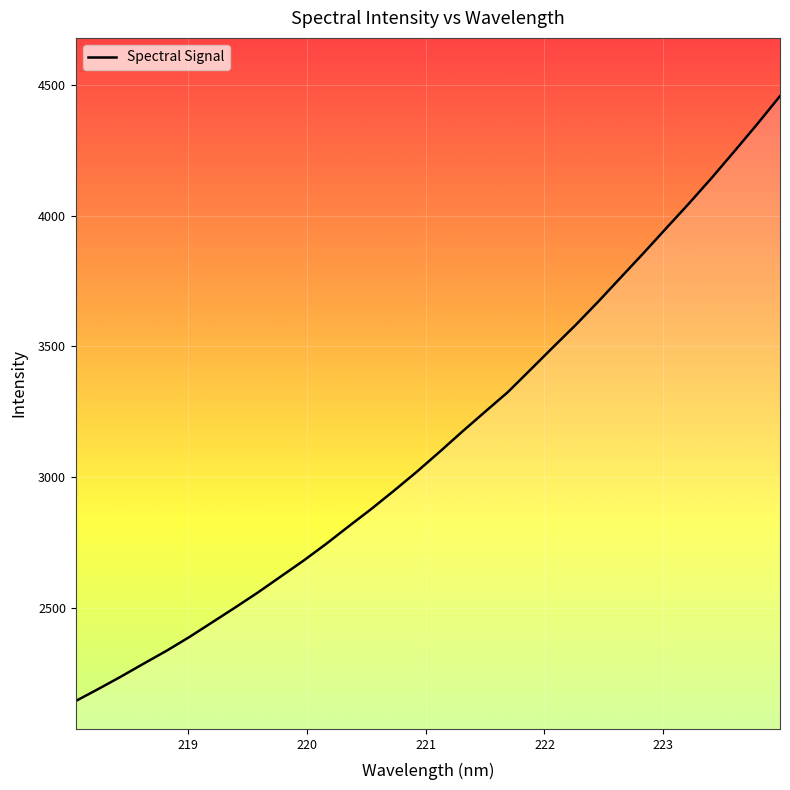

How many lines are shown in the chart?

1